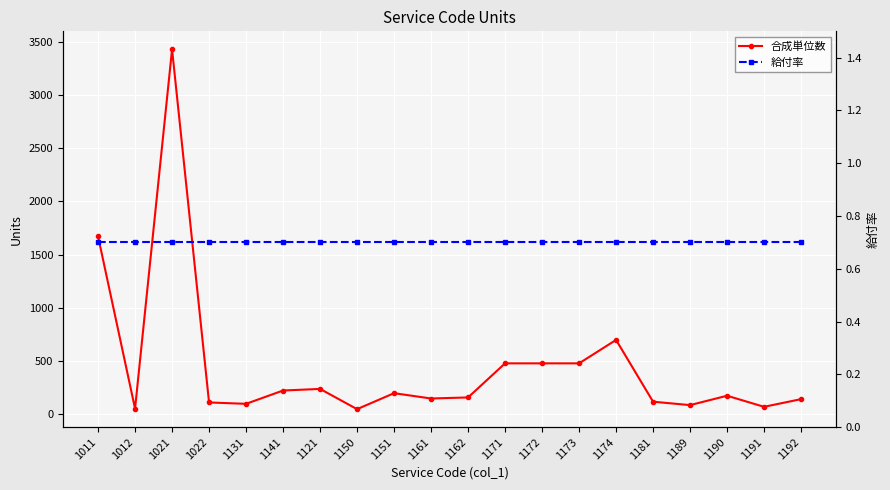

How many lines are shown in the chart?

2